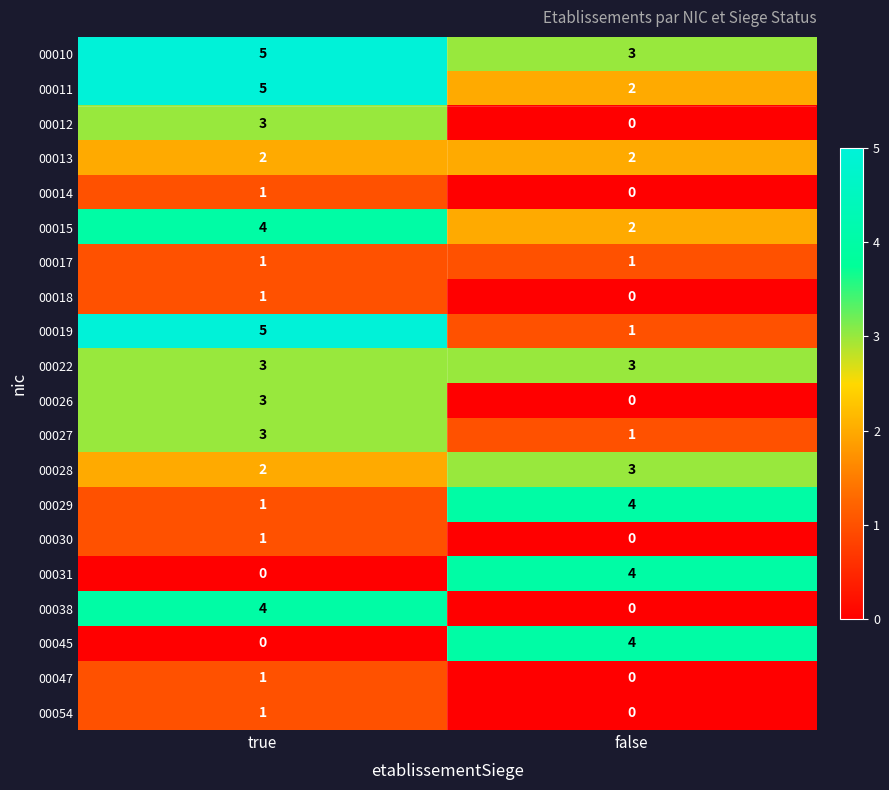

At which category is the sum across all series the highest?

true